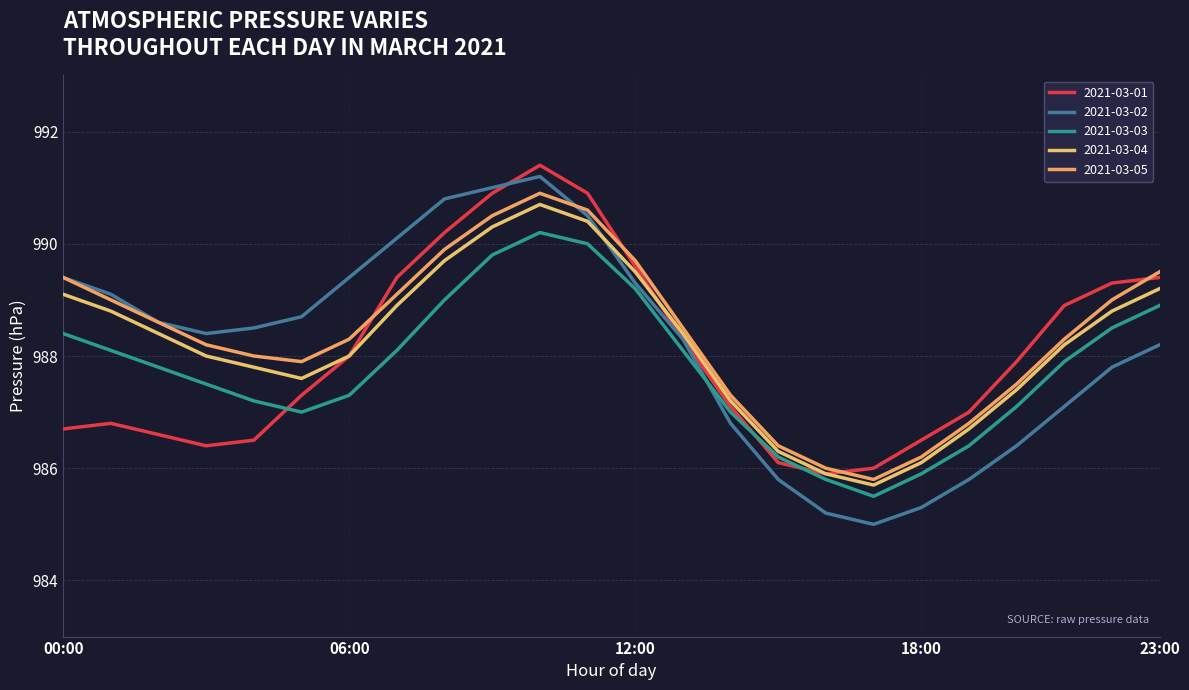

Is this an area chart (filled region under the line)?

No